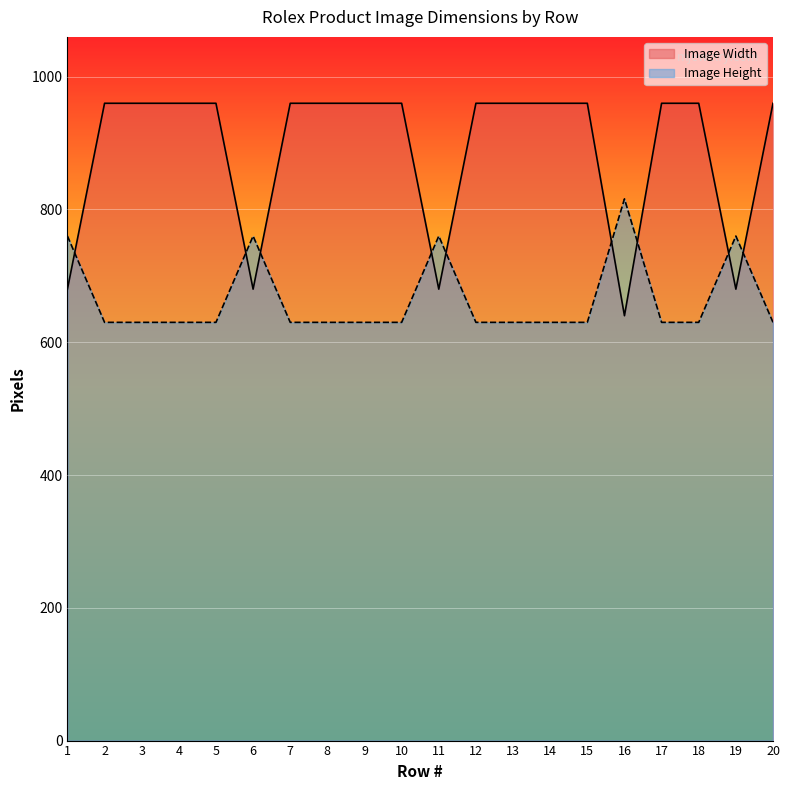

Where is Image Width nearest to the value 800?

1